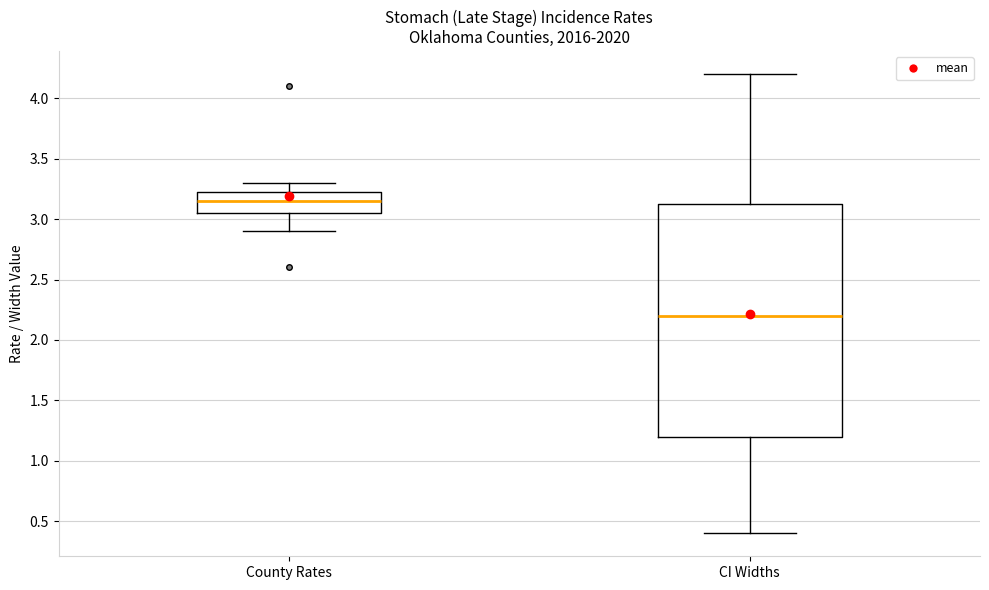

Reading left to right, transcribe this box plot: for each box, give where its median line is, the range the box spans, and where its two whiskers end, as read against the y-axis. The values are not printed on the chart, so give them approximately, as read against the axis.

County Rates: median 3.15, box 3.05 to 3.25, whiskers 2.90 to 3.30
CI Widths: median 2.20, box 1.20 to 3.15, whiskers 0.40 to 4.20